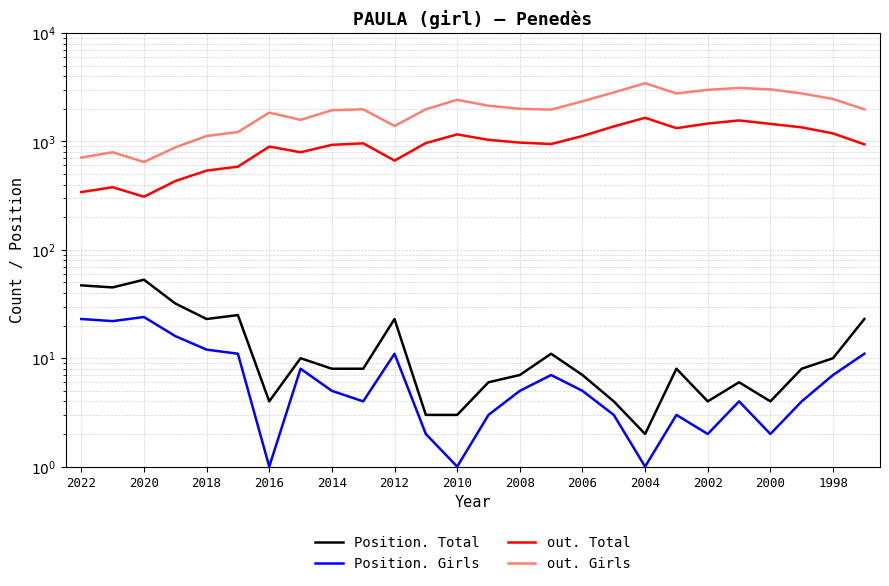

Reading right to left, what are all the values shown in this chart?

Position. Total: 23	10	8	4	6	4	8	2	4	7	11	7	6	3	3	23	8	8	10	4	25	23	32	53	45	47
Position. Girls: 11	7	4	2	4	2	3	1	3	5	7	5	3	1	2	11	4	5	8	1	11	12	16	24	22	23
out. Total: 940	1185	1348	1451	1562	1462	1325	1651	1375	1122	946	975	1033	1161	966	665	960	930	794	896	585	538	431	309	378	341
out. Girls: 1977	2461	2771	3020	3115	2991	2769	3445	2832	2345	1965	2000	2132	2421	1979	1389	1978	1940	1580	1844	1220	1122	881	646	795	709